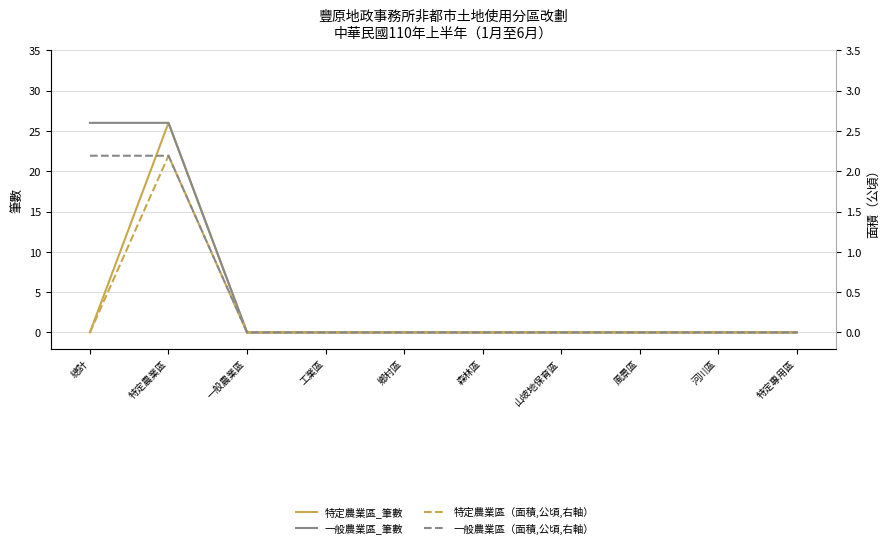

True or false: 特定農業區_筆數 and 一般農業區_筆數 intersect in this chart.

False